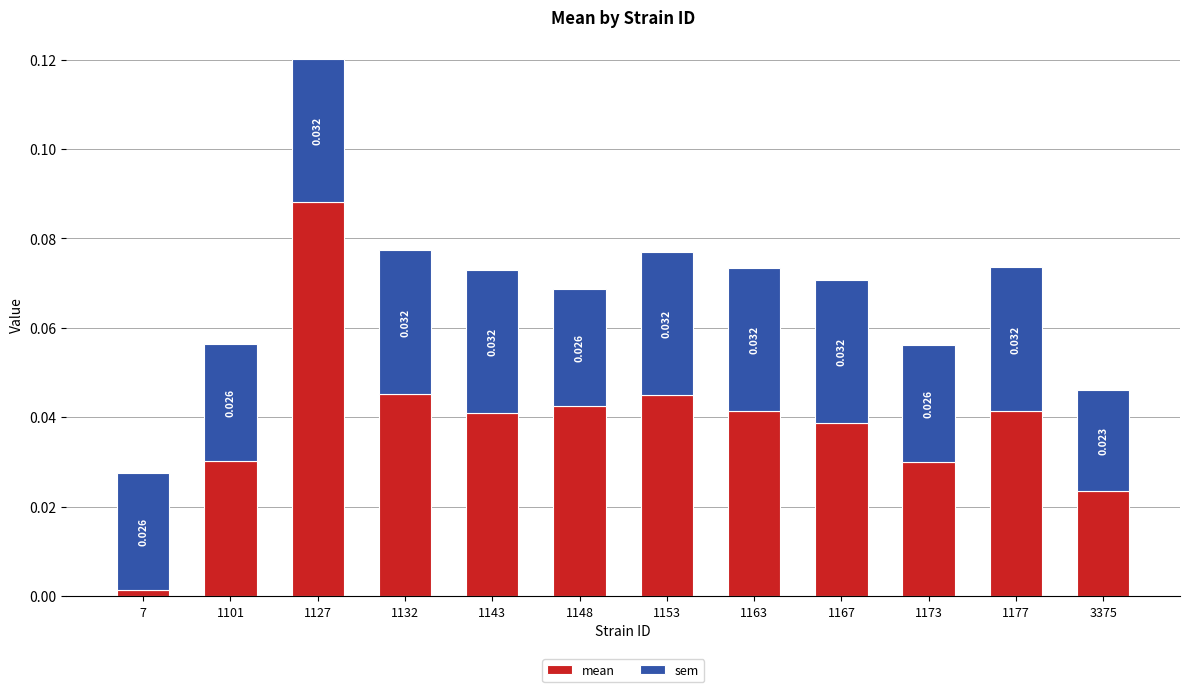

What are all the series names shown in the legend?

mean, sem